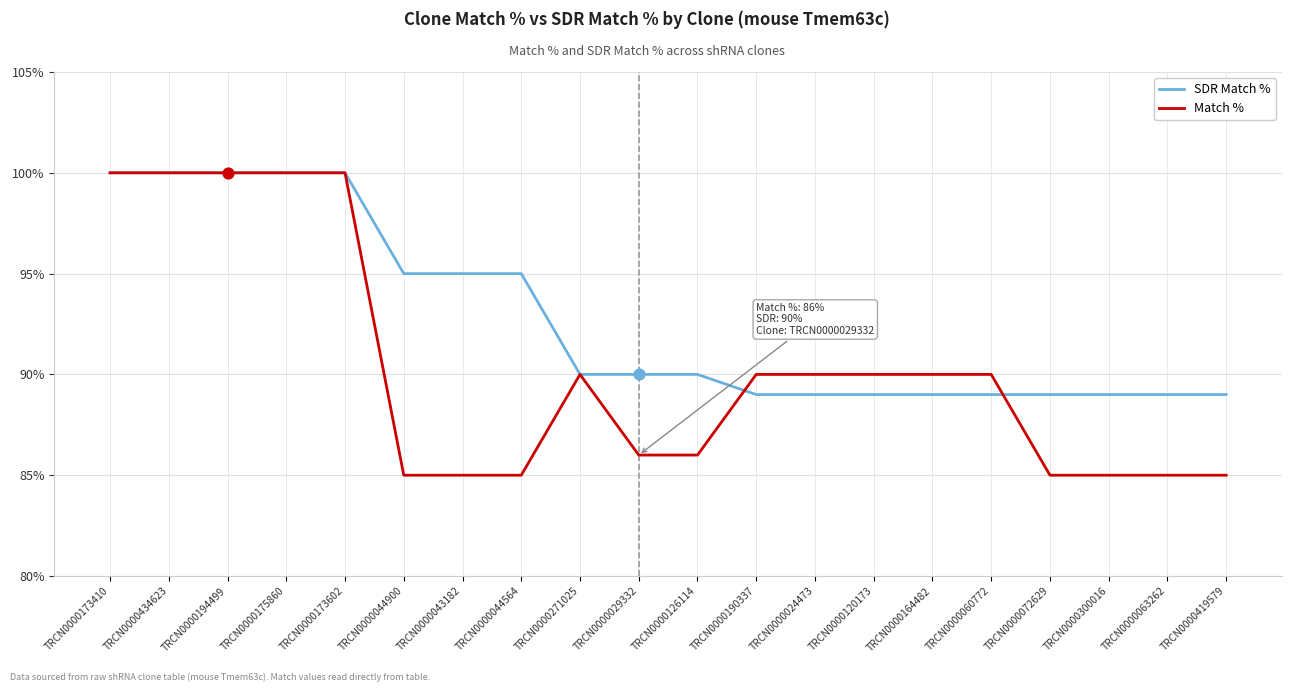

What is the total value across all series at TRCN0000175860?

200